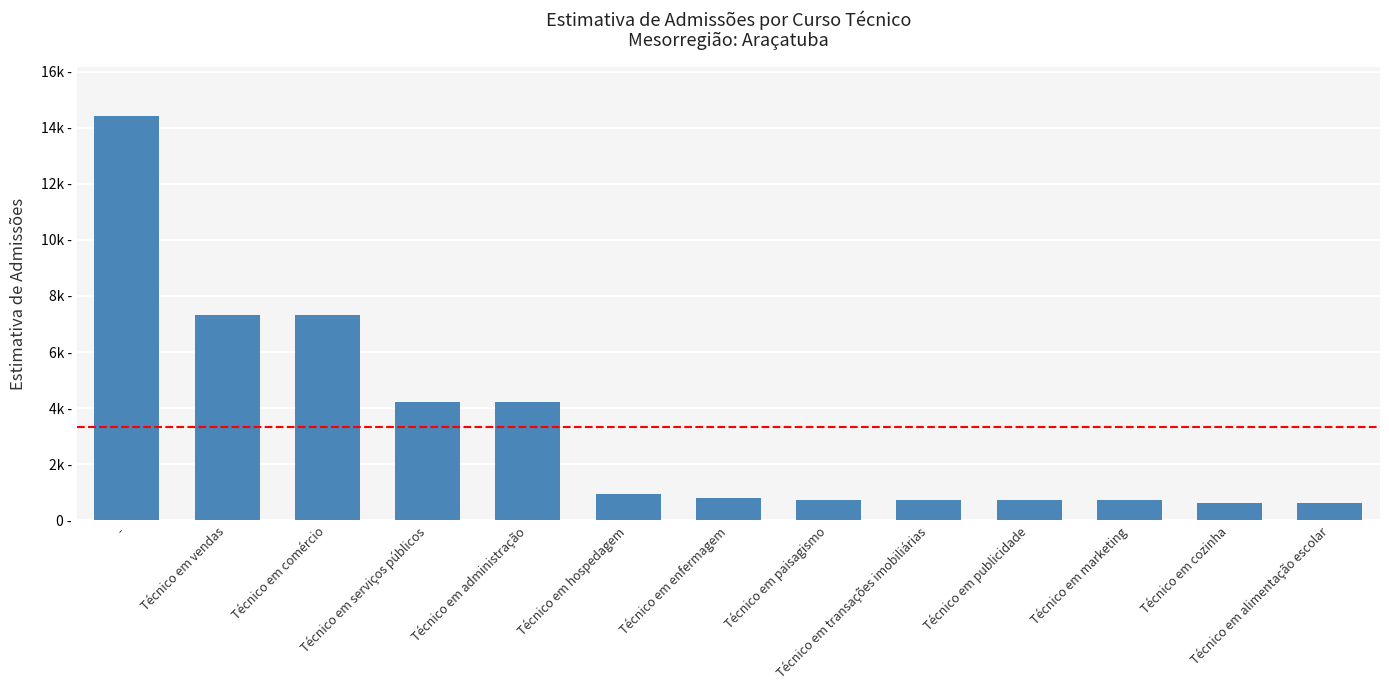

True or false: the data shows 2561.7 at Técnico em serviços públicos.

False